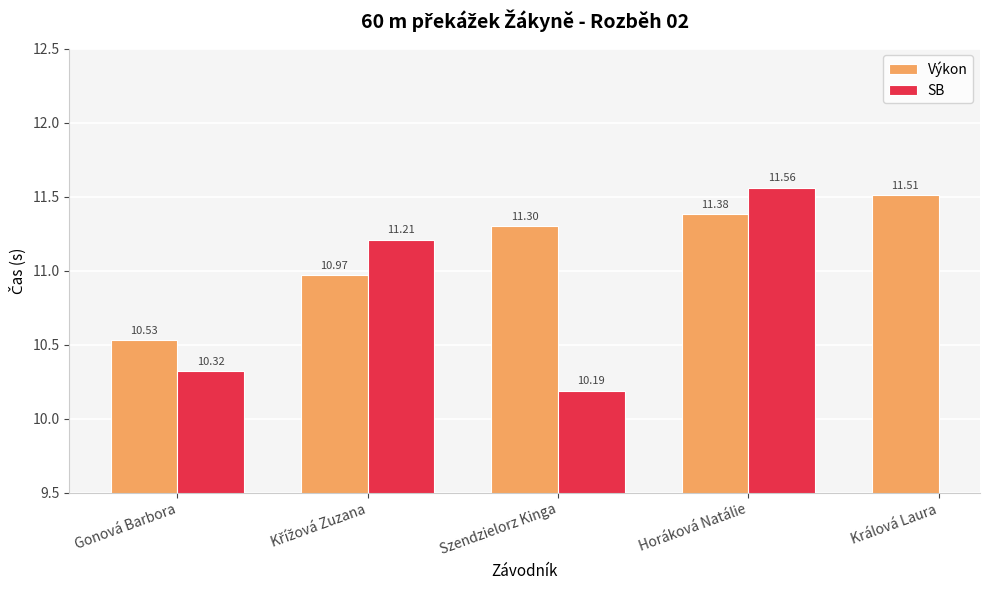

What are all the series names shown in the legend?

Výkon, SB